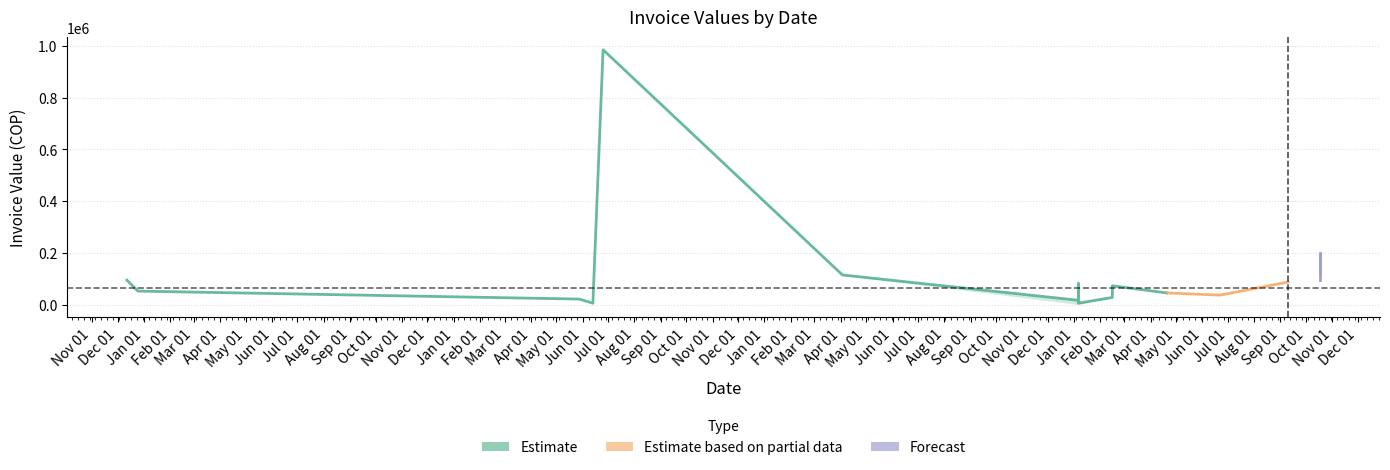

What is the approximate value of VALOR FACT IPS at 2022-01-06, to the nearest 10?

81190